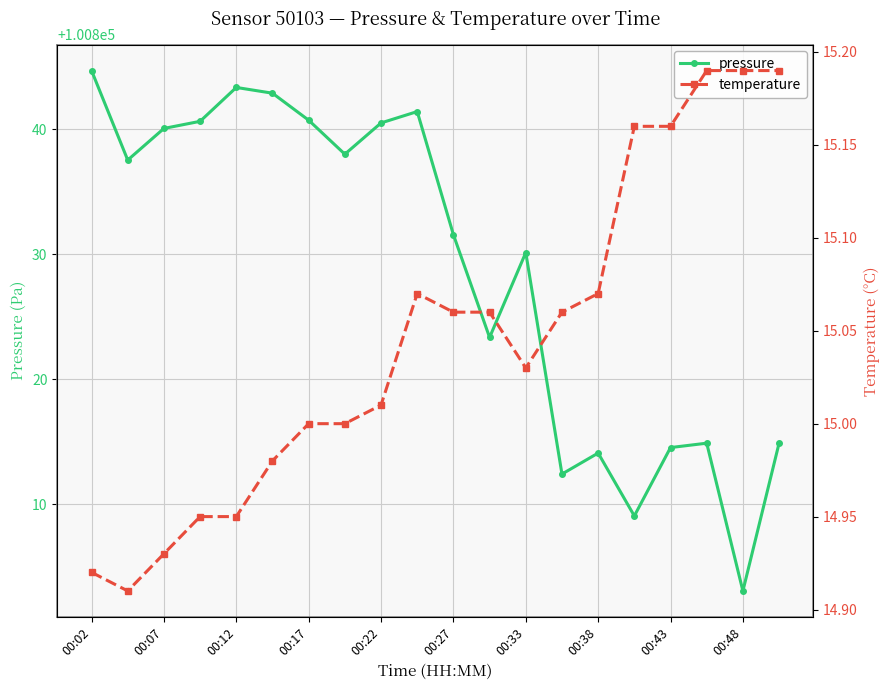

True or false: pressure and temperature intersect in this chart.

False